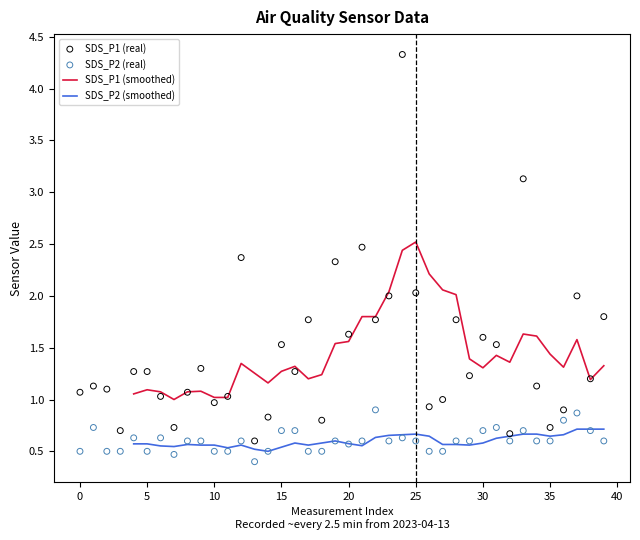

What are all the series names shown in the legend?

SDS_P1 (smoothed), SDS_P2 (smoothed), SDS_P1 (real), SDS_P2 (real)